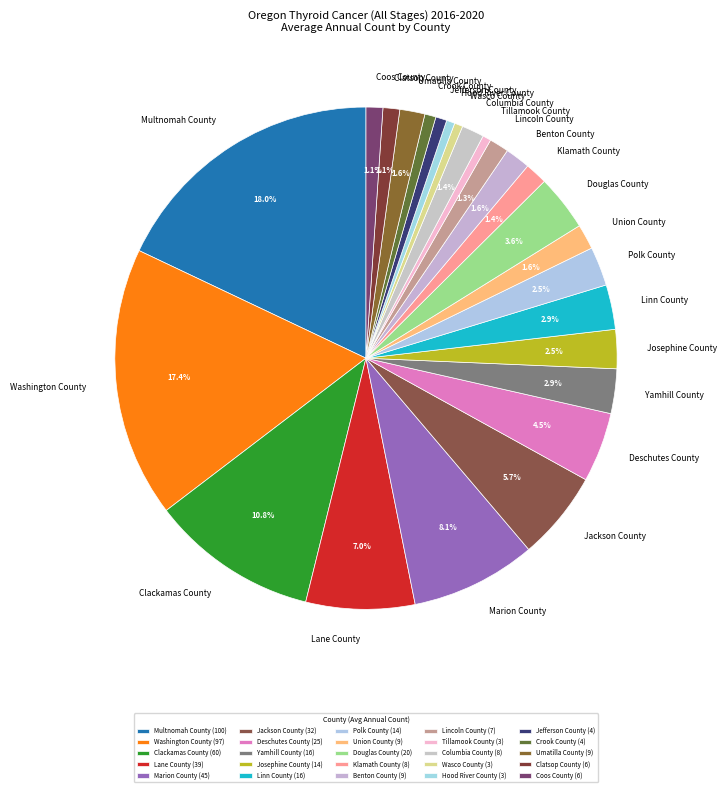

To the nearest percent, what portion does Clatsop County represent?

1%